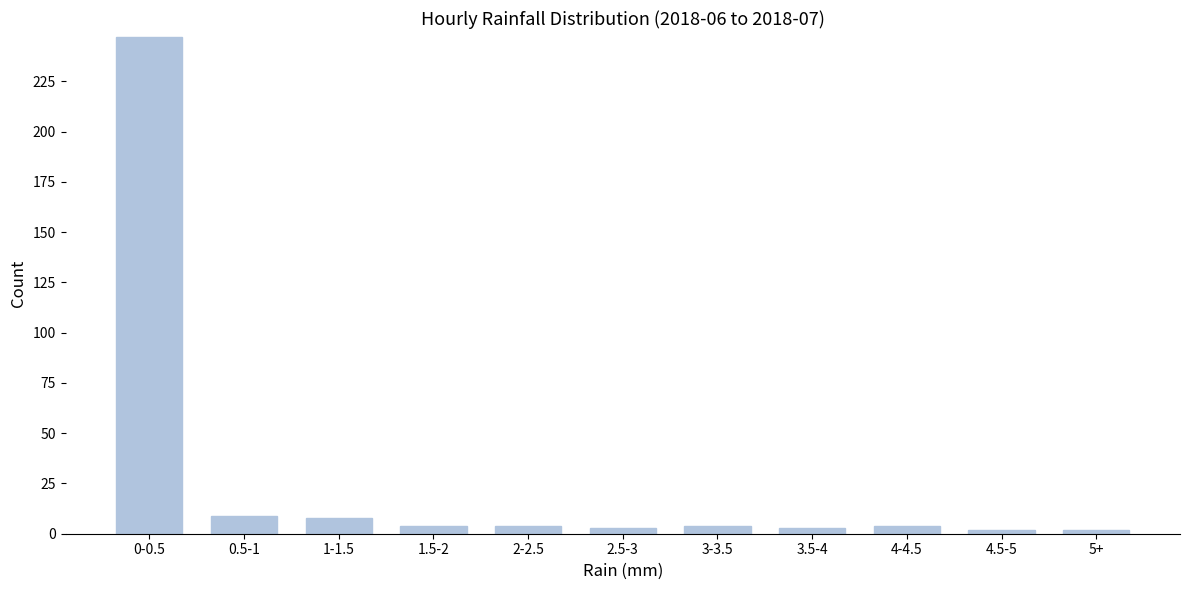

Reading left to right, extract all data points from this chart.

247	9	8	4	4	3	4	3	4	2	2